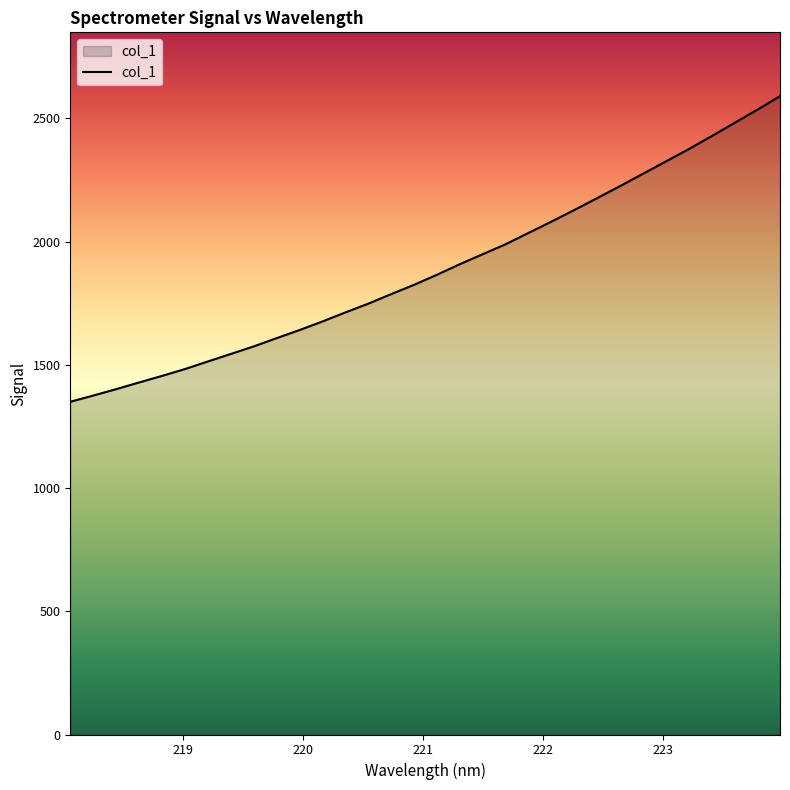

What is the maximum value shown in the chart?

2589.7